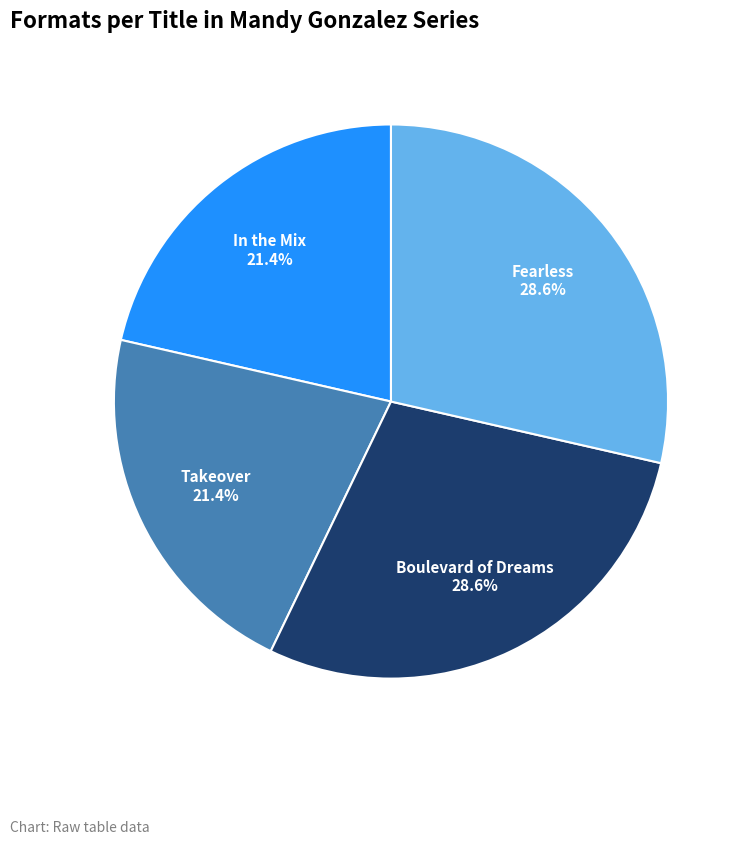

Which has a higher value, In the Mix or Fearless?

Fearless